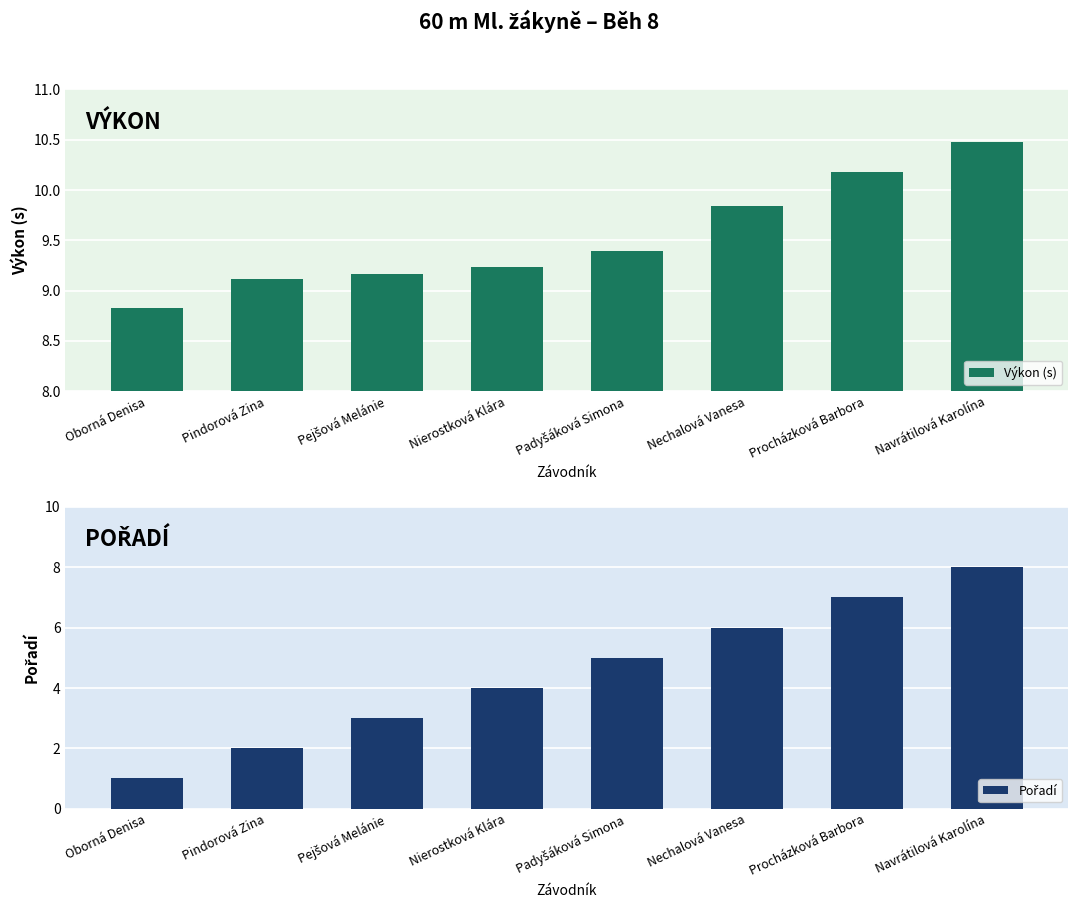

Between Procházková Barbora and Padyšáková Simona, which is larger?

Procházková Barbora